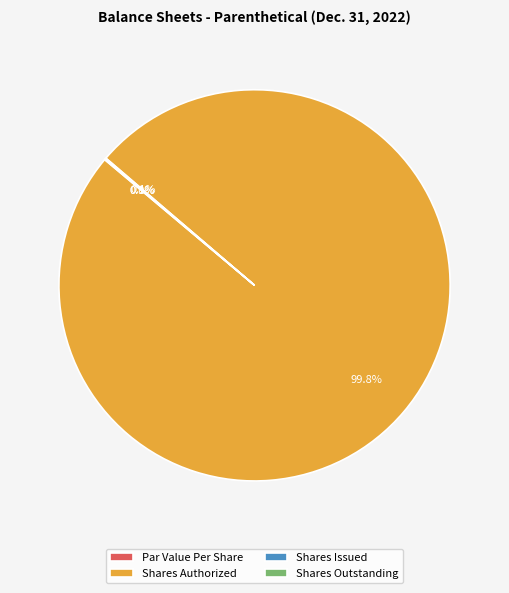

Between Common Stock, Shares, Issued and Common Stock, Shares Authorized, which is larger?

Common Stock, Shares Authorized